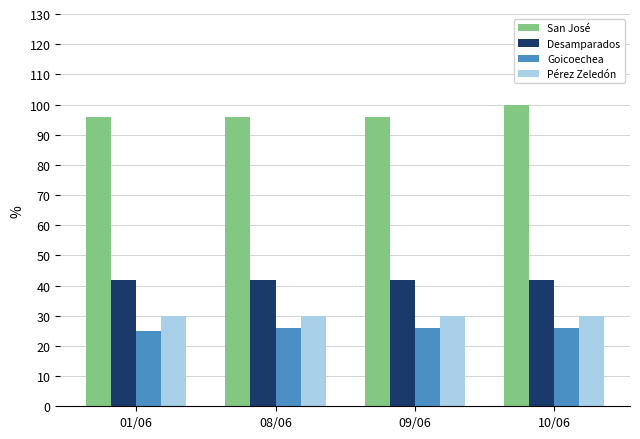

What is the value of the Desamparados bar at the 4th from the left?

42